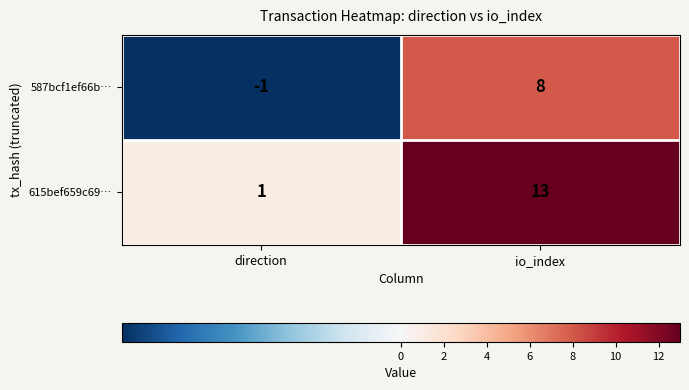

Rank the series by their average value, from highest to lowest.

615bef659c69…, 587bcf1ef66b…